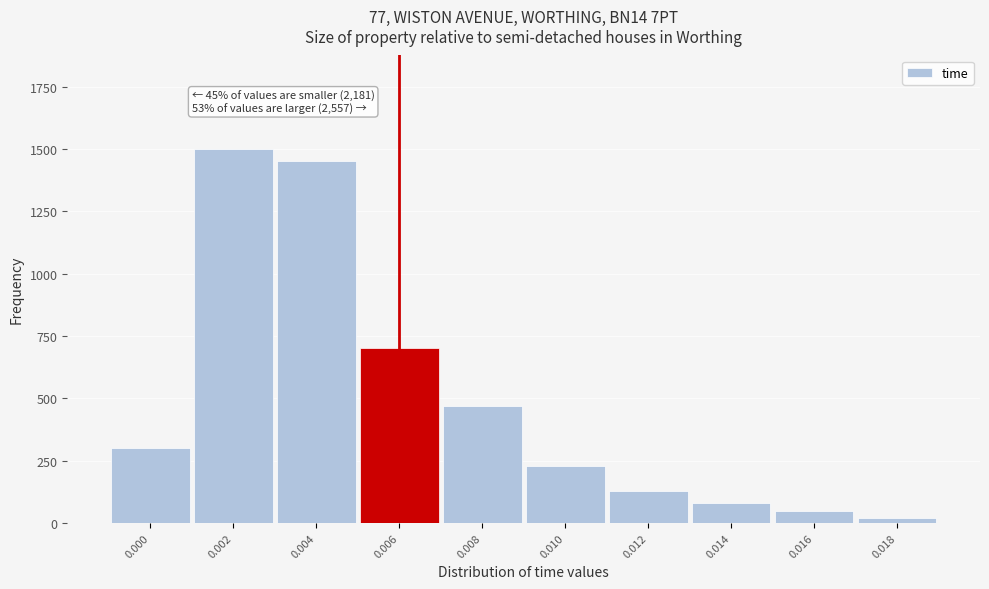

Reading left to right, what are all the values shown in this chart?

300	1500	1450	700	470	230	130	80	50	20